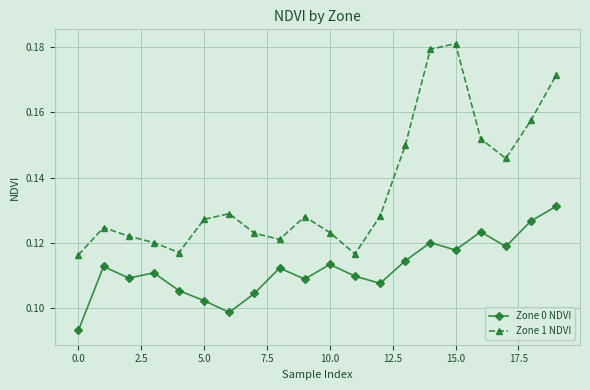

Which series has the widest spread of values?

Zone 1 NDVI